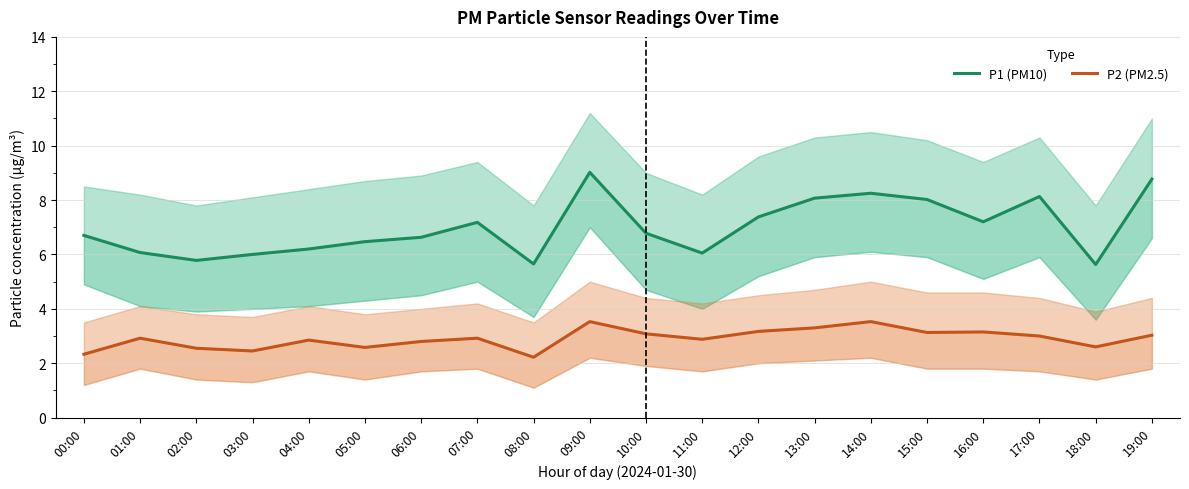

List the series in order of their peak value, lowest first.

P2 (PM2.5), P1 (PM10)